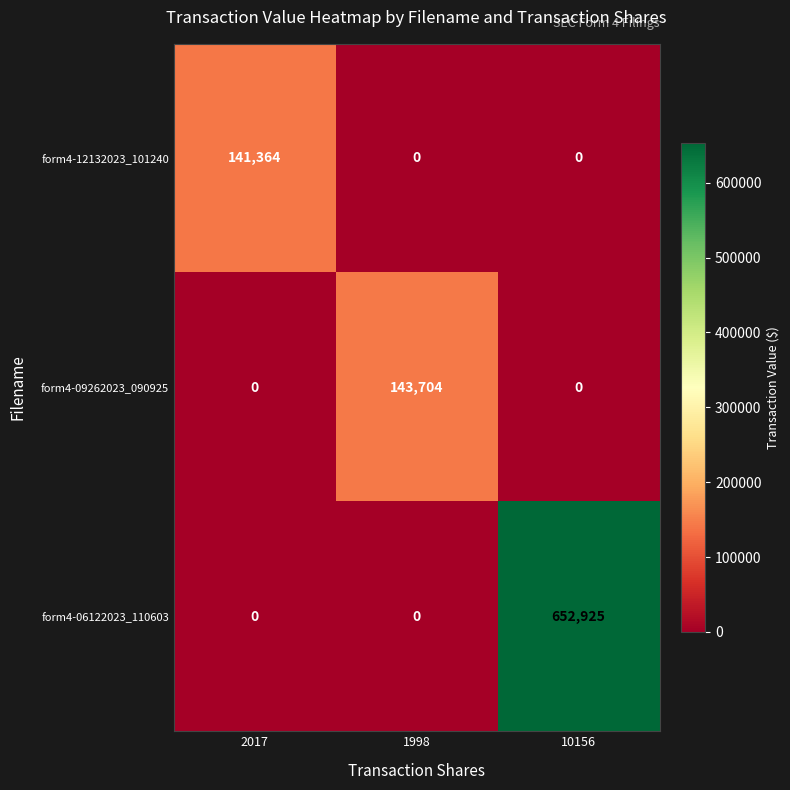

Reading right to left, transcribe all the data shown in this chart.

form4-12132023_101240: 0	0	141364
form4-09262023_090925: 0	143704	0
form4-06122023_110603: 652925	0	0